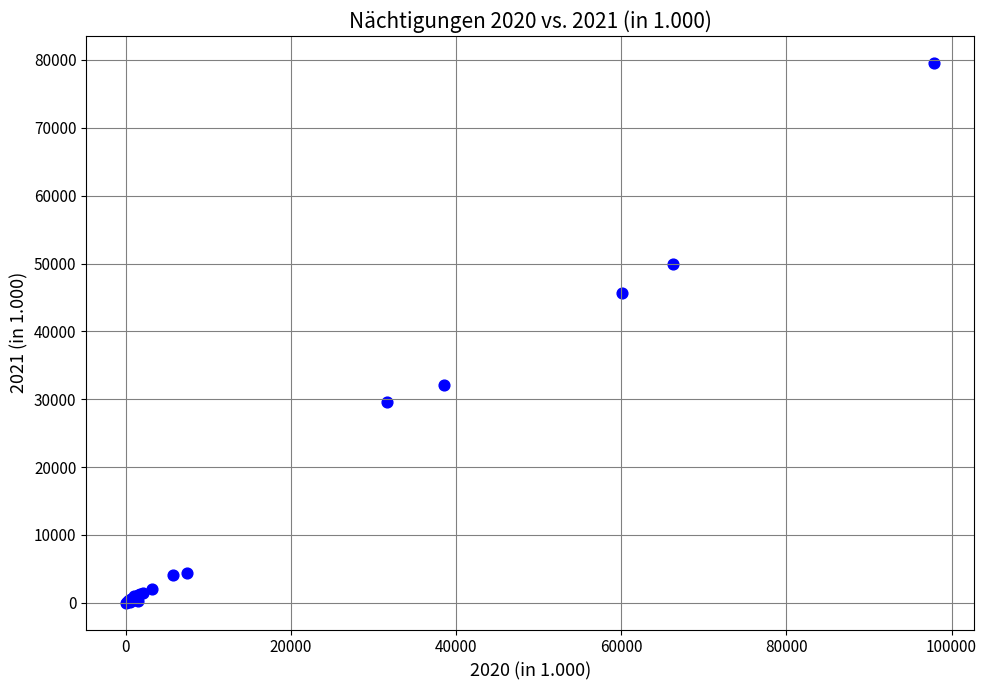

What Y value in the scatter plot is closest to 39792?

45645.9